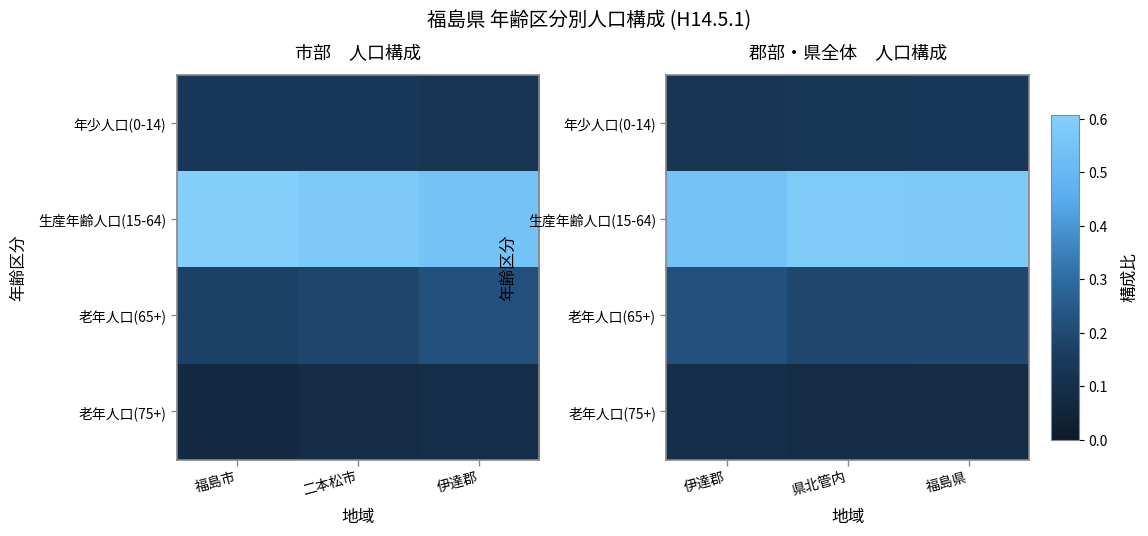

The 年少人口(0-14) series shows 0.1 at 県北管内. True or false?

False